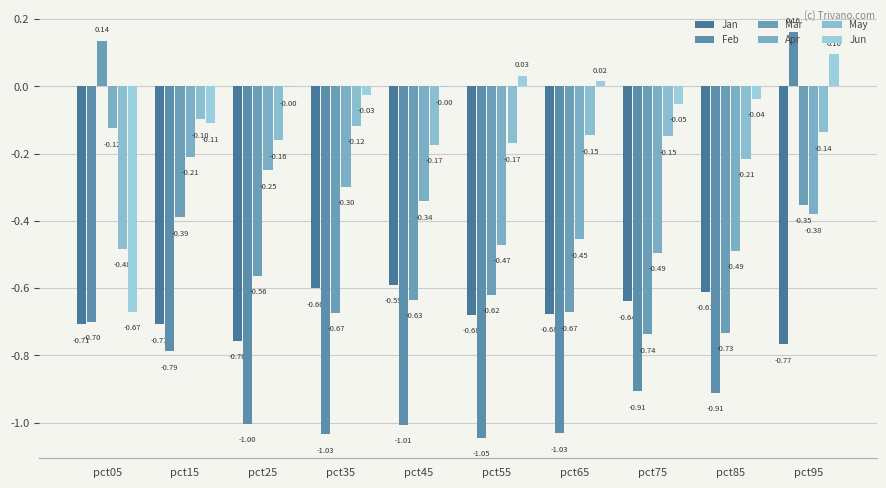

Which series changed the most between pct55 and pct85?

Feb